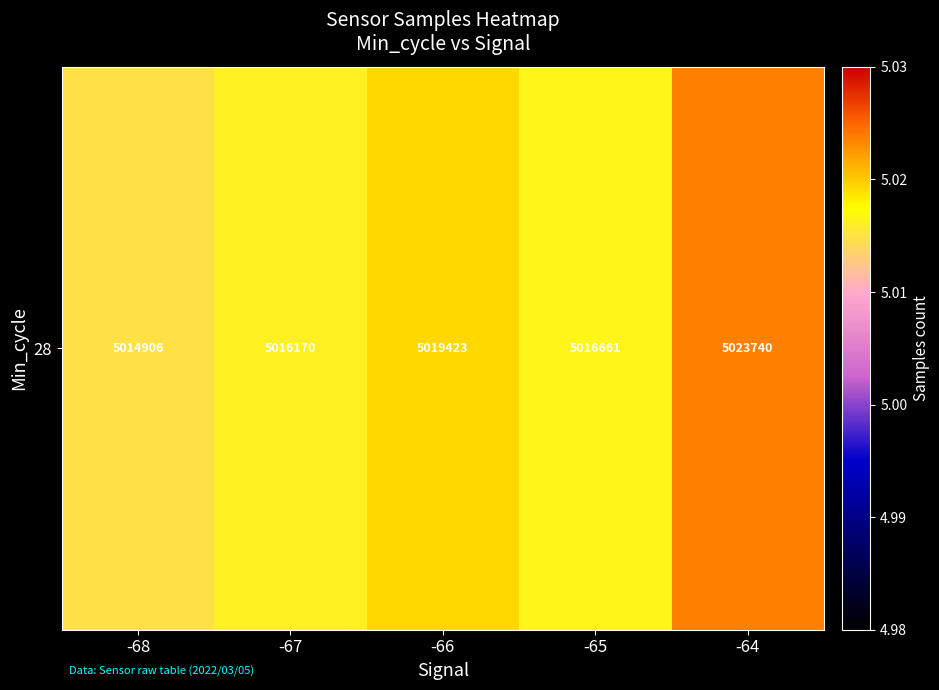

Which has a higher value, -64 or -66?

-64